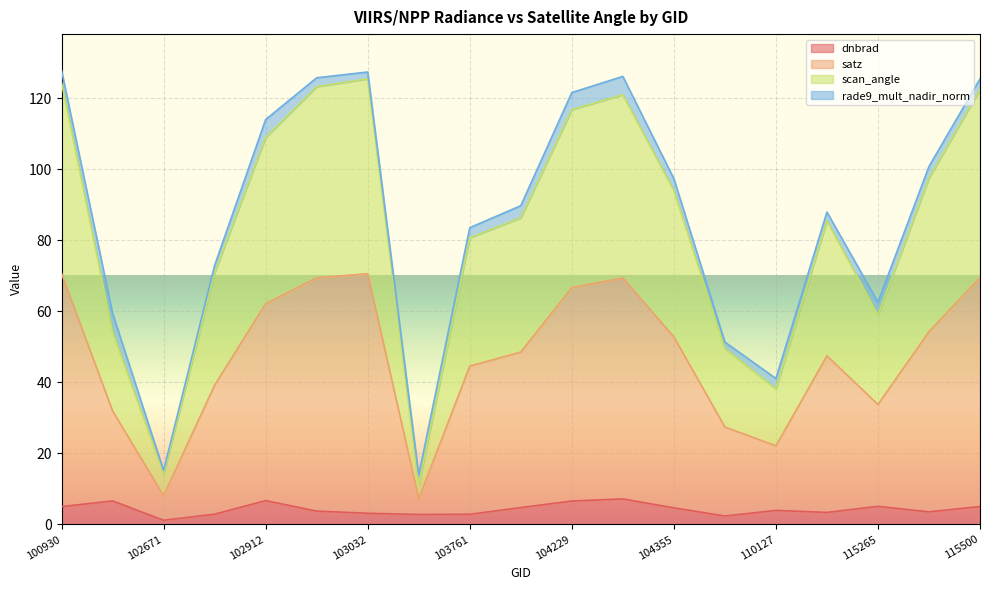

What is the approximate value of dnbrad at 115500?

5.0